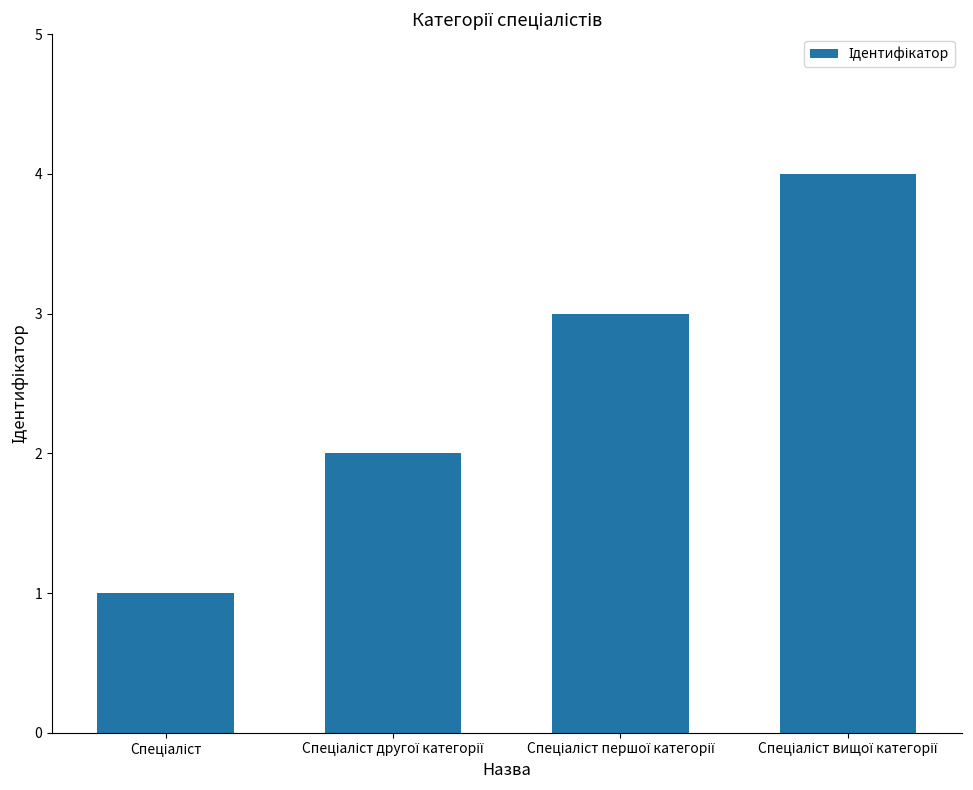

What is the difference between the maximum and minimum values?

3